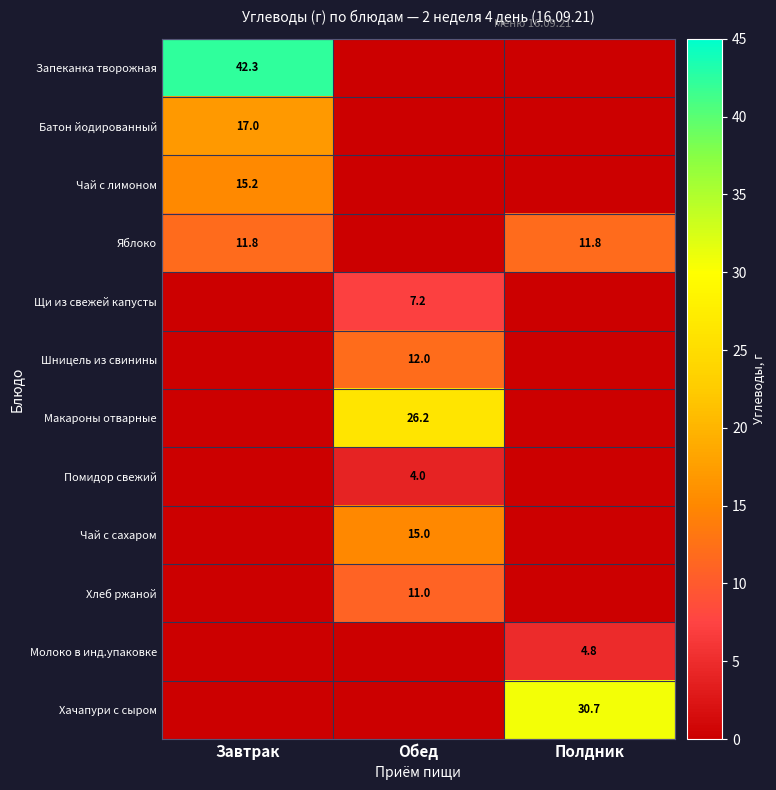

The Запеканка творожная series shows 14.2 at Завтрак. True or false?

False